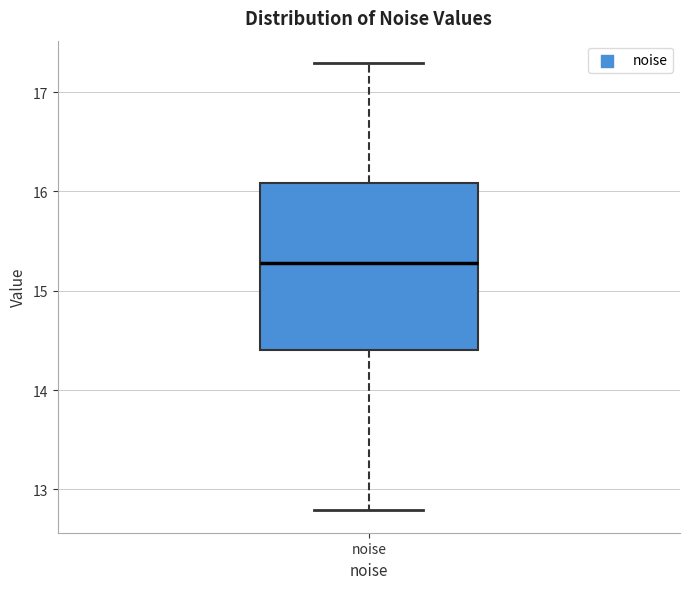

Read this box plot against the y-axis: the position of the median line, the range covered by the box, and the ends of both whiskers. The values are not printed on the chart, so give them approximately, as read against the axis.

median 15.3, box 14.4 to 16.1, whiskers 12.8 to 17.3